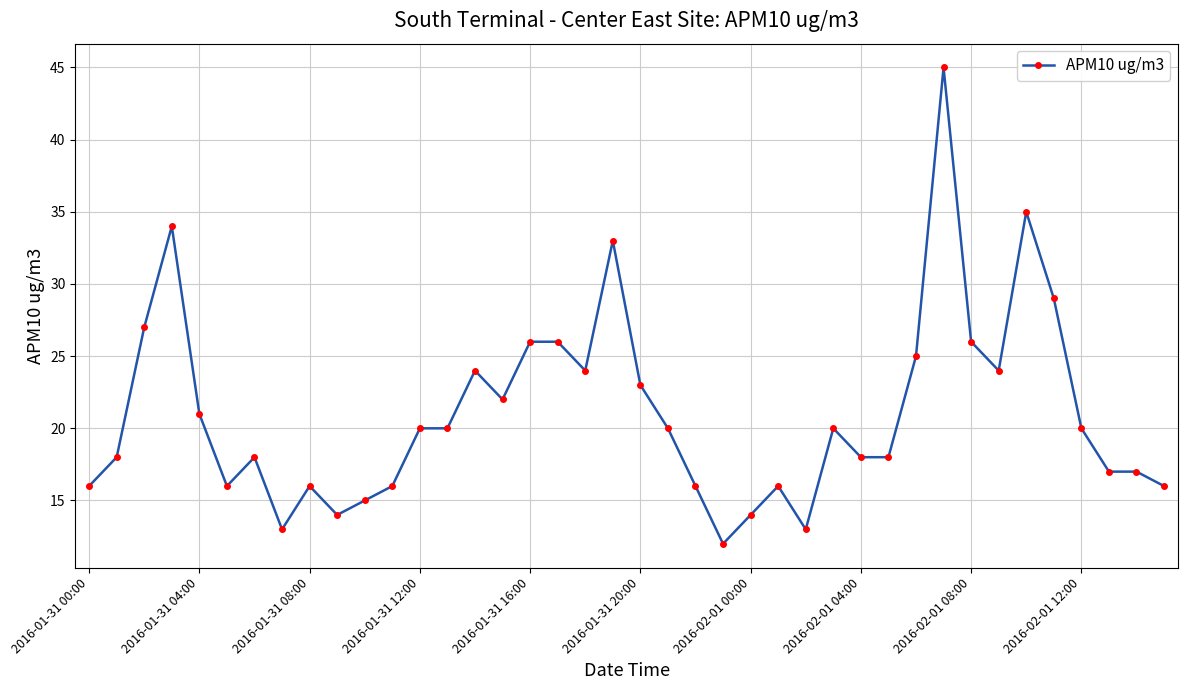

What is the minimum value shown in the chart?

12